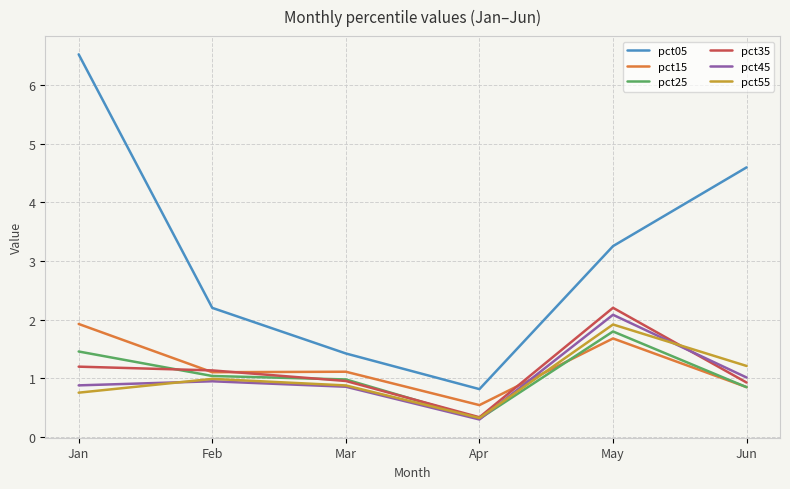

Which series changed the most between Jan and Apr?

pct05